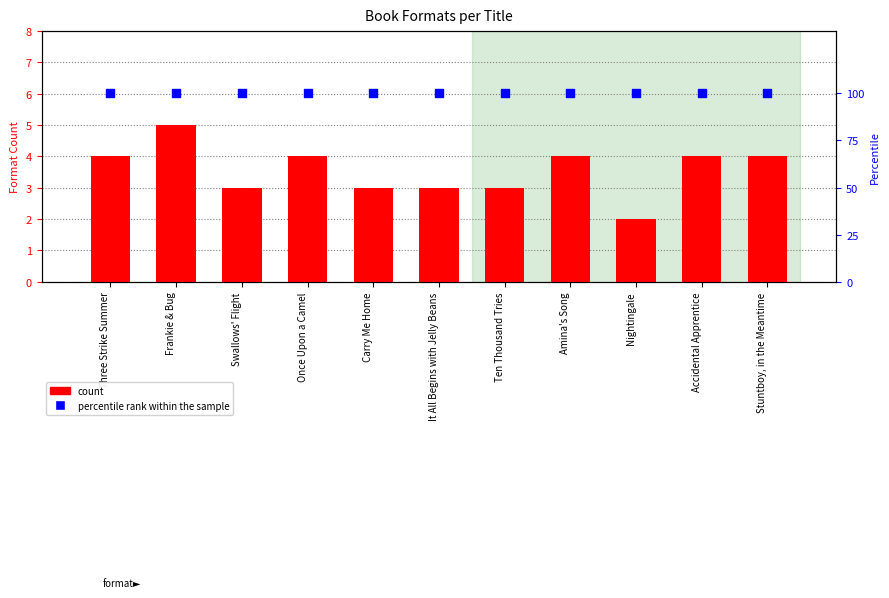

At how many categories does at least one series exceed 48?

11